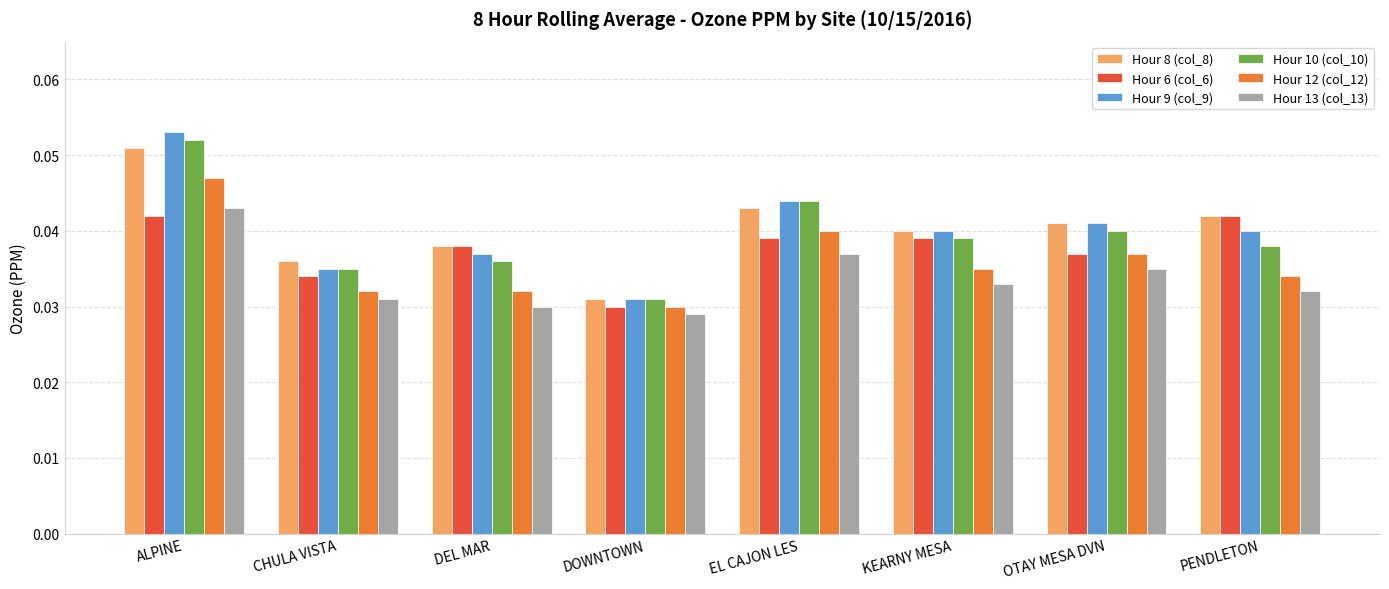

What is the total value across all series at PENDLETON?

0.2